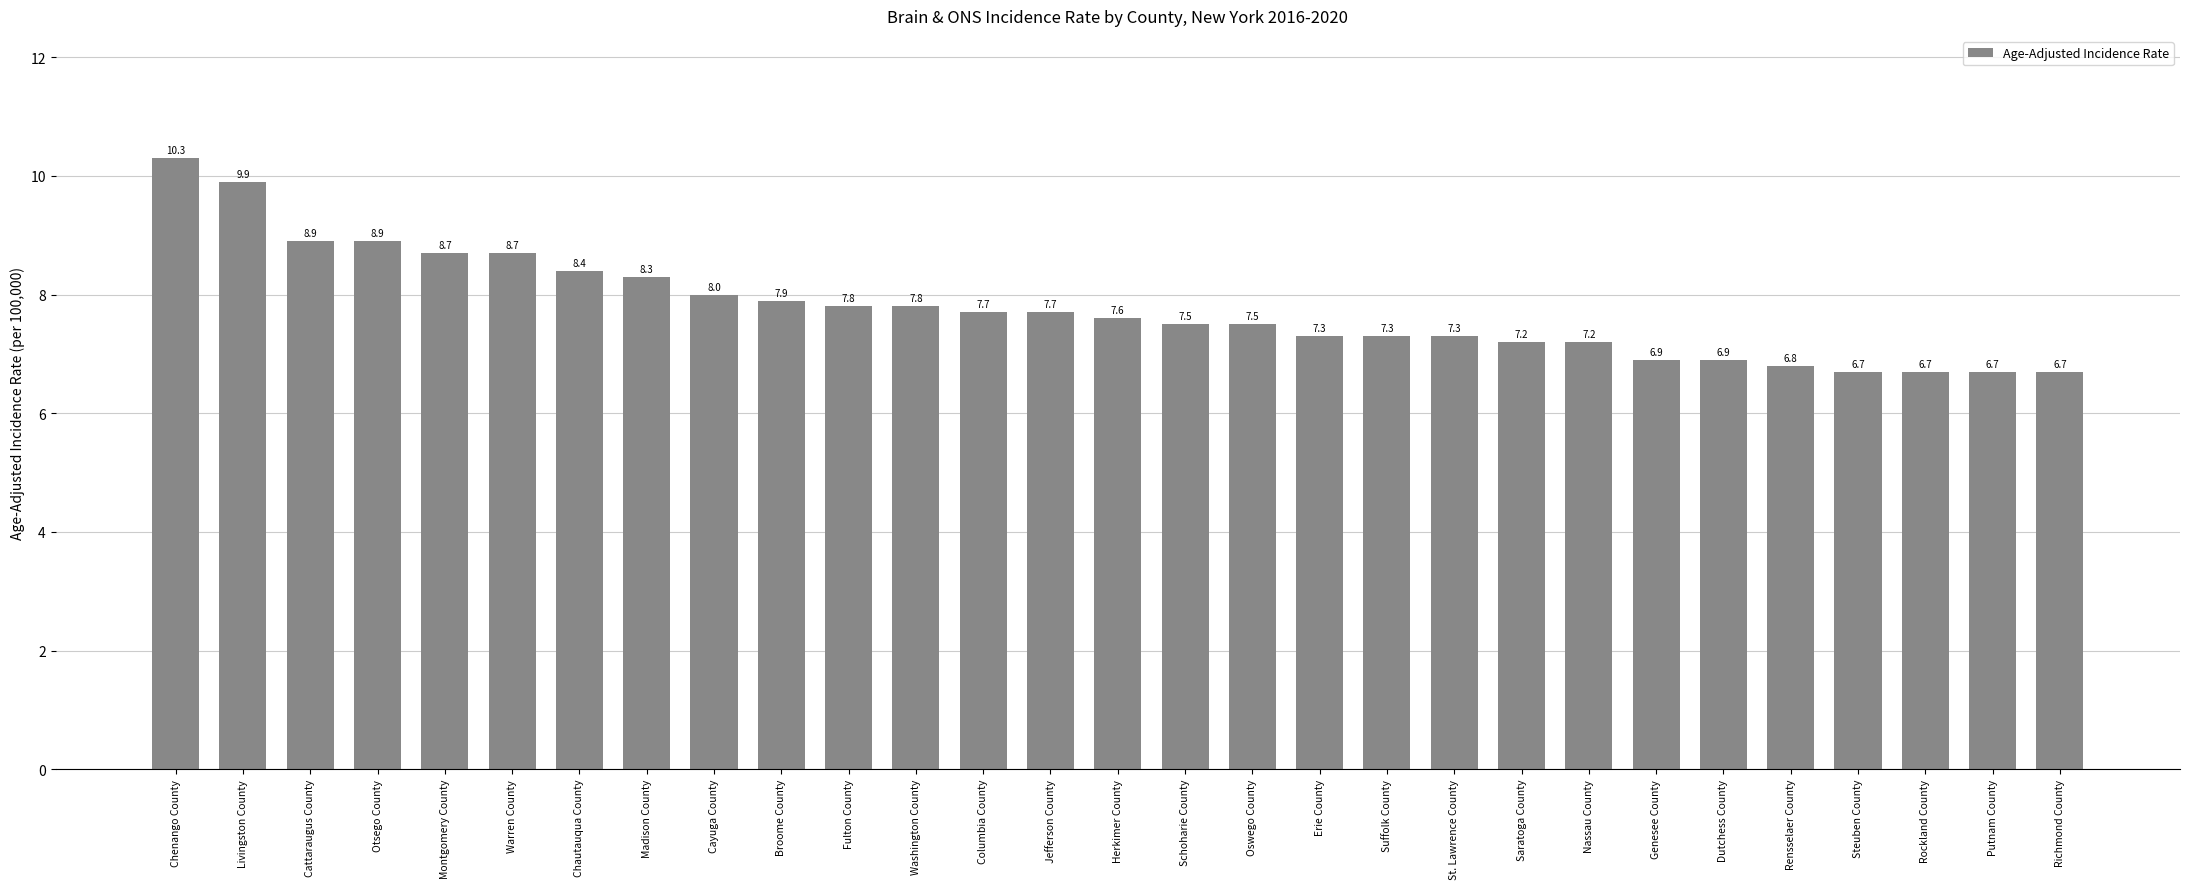

Read the value at Warren County.

8.7